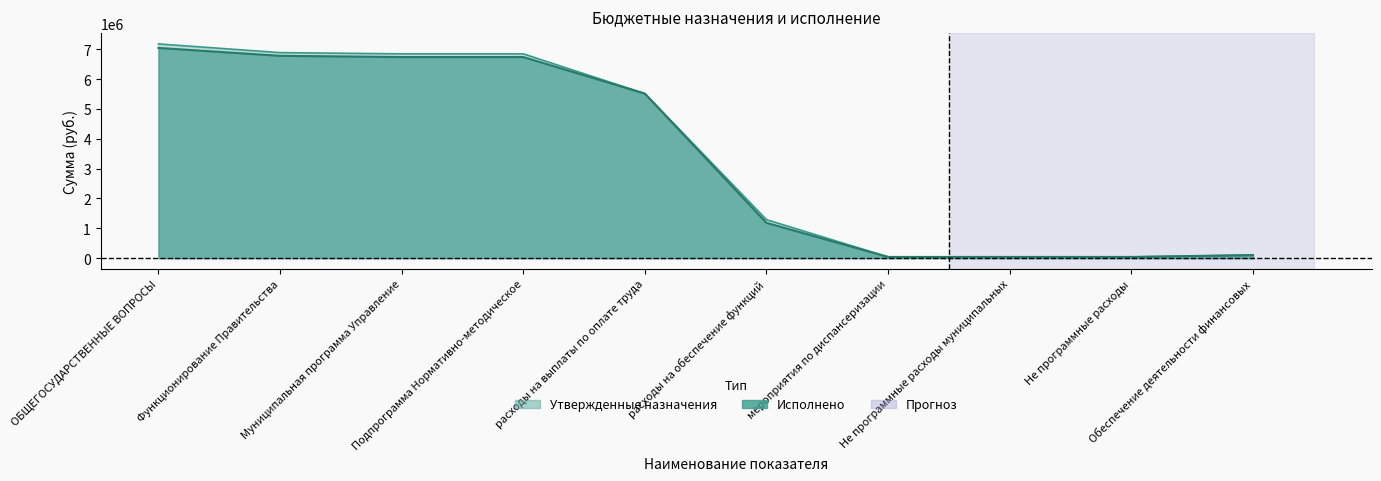

What position from the left is Не программные расходы муниципальных?

8